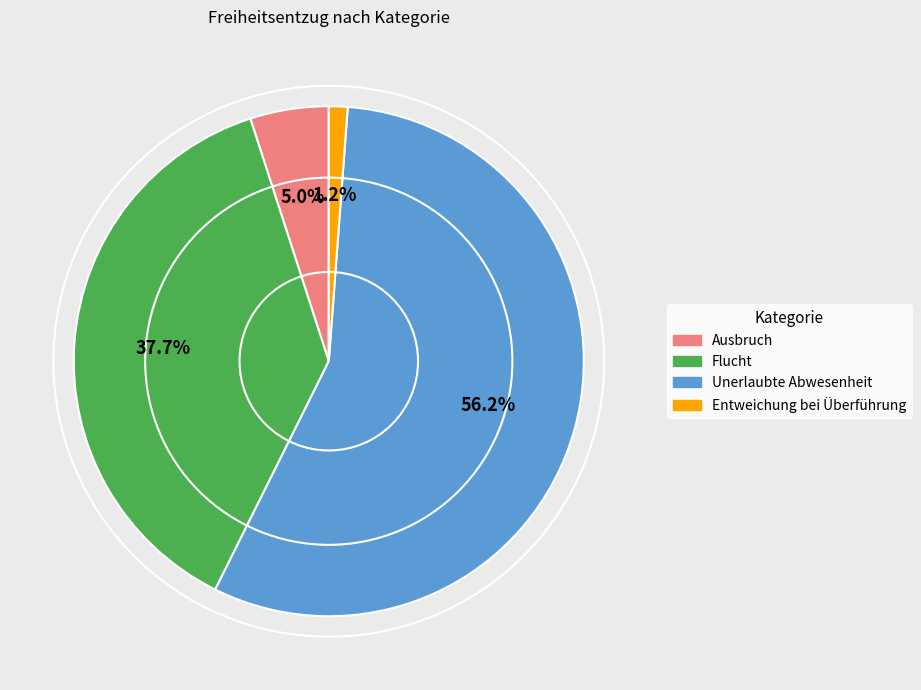

How many segments does this pie chart have?

4